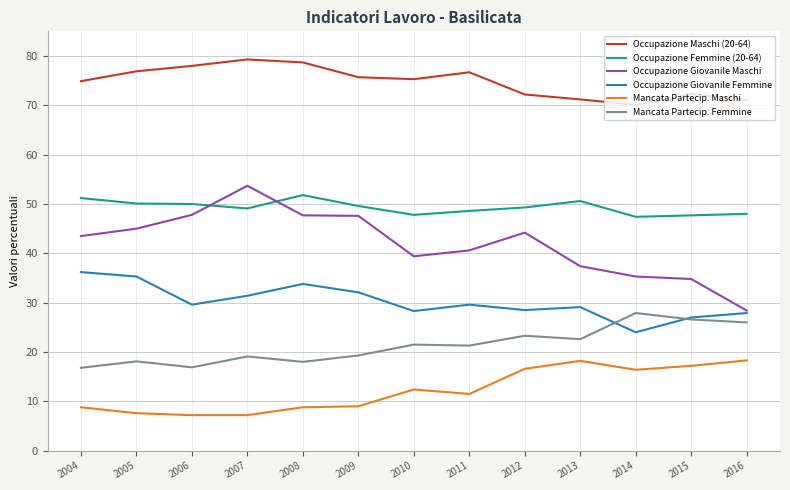

Which series has the widest spread of values?

Occupazione Giovanile Maschi